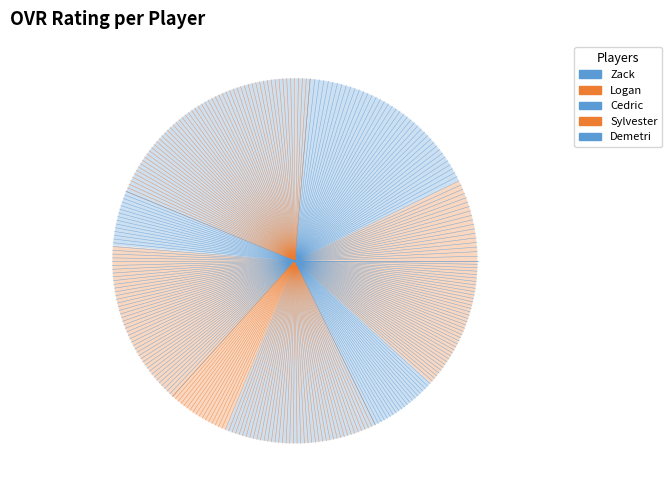

To the nearest percent, what portion does Logan represent?

20%